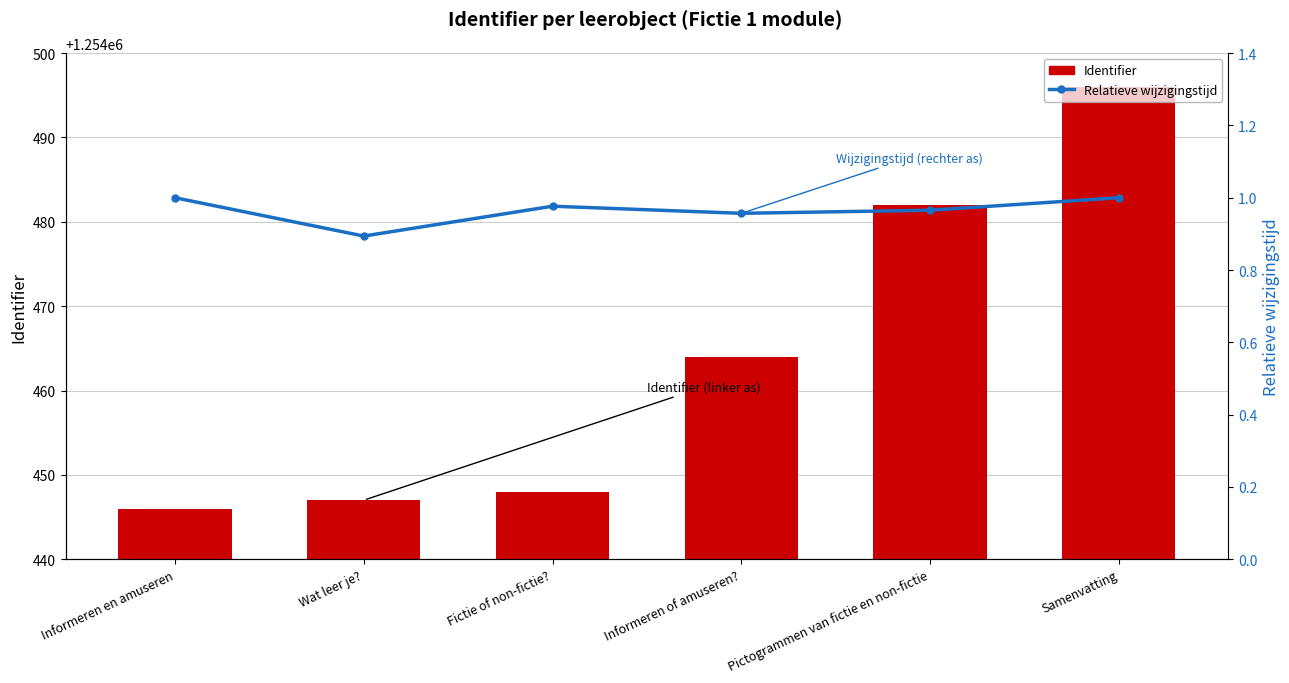

What is the label of the 2nd bar from the left?

Wat leer je?